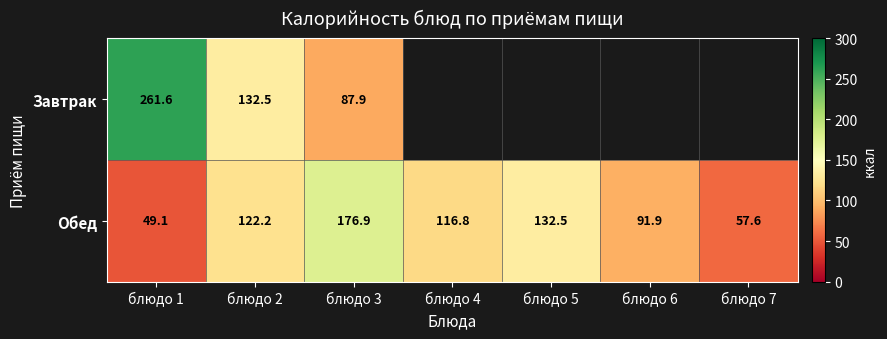

Rank the series at блюдо 1 from lowest to highest value.

Обед, Завтрак